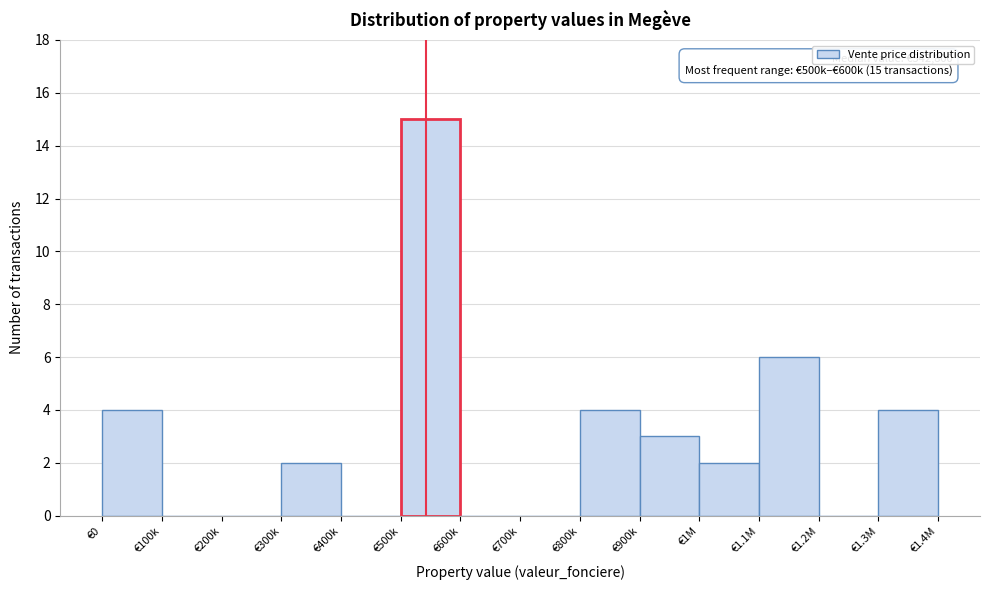

Reading left to right, transcribe all the data shown in this chart.

€0=4	€100k=0	€200k=0	€300k=2	€400k=0	€500k=15	€600k=0	€700k=0	€800k=4	€900k=3	€1M=2	€1.1M=6	€1.2M=0	€1.3M=4